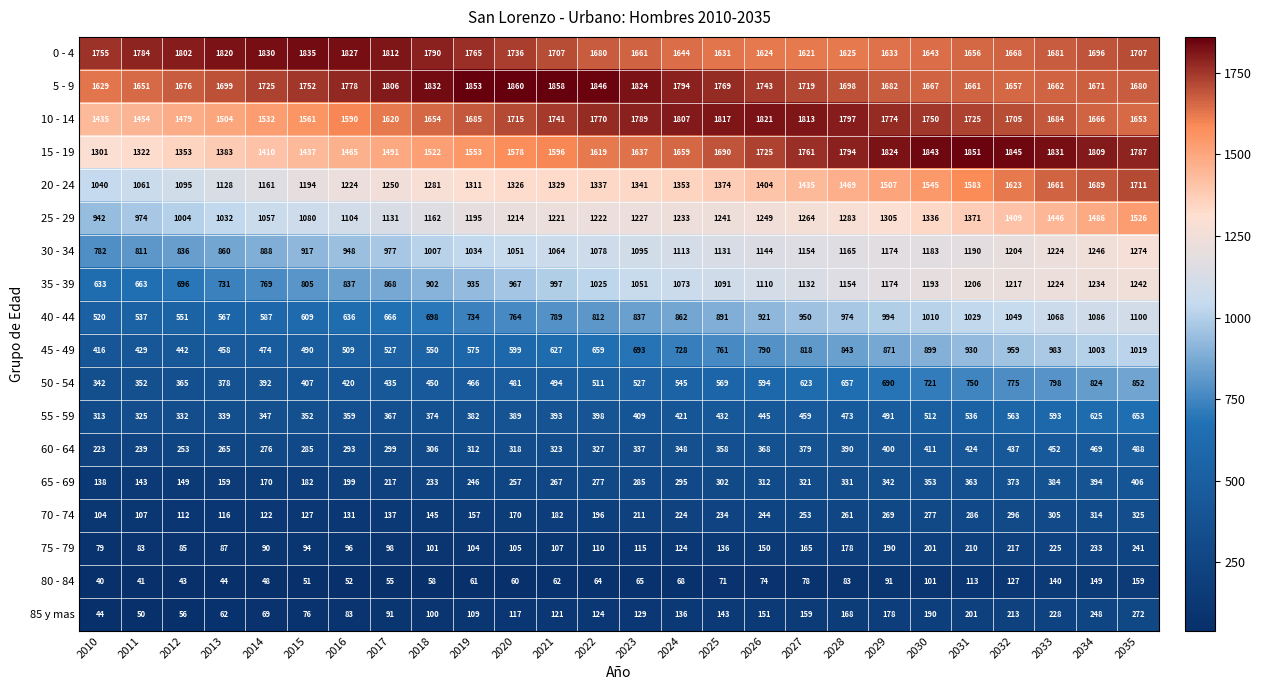

Which series has the largest total across all categories?

5 - 9